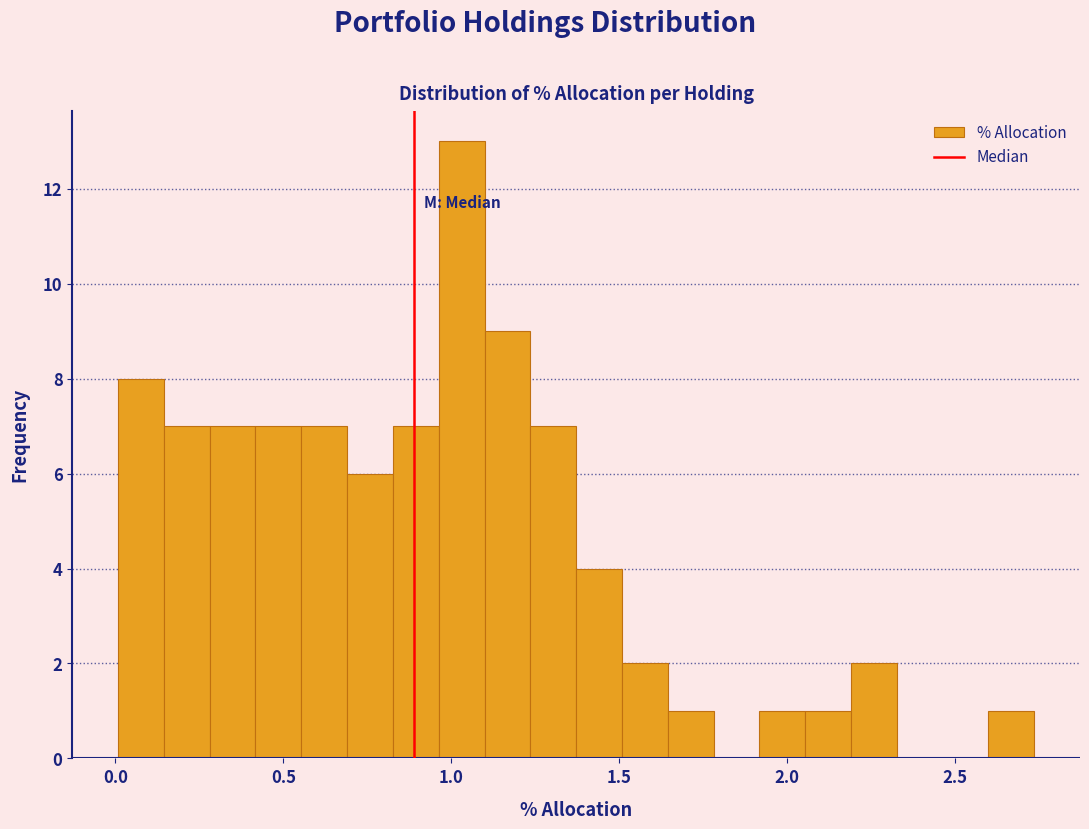

Read against the x-axis, roughly where is the centre of the tallest bar?

1.05